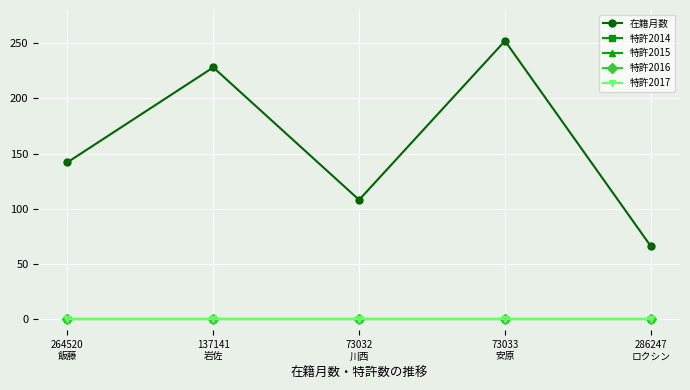

Reading left to right, list all the values displayed in this chart.

在籍月数: 264520
飯藤=142	137141
岩佐=228	73032
川西=108	73033
安原=252	286247
ロクシン=66
特許2014: 264520
飯藤=0	137141
岩佐=0	73032
川西=0	73033
安原=0	286247
ロクシン=0
特許2015: 264520
飯藤=0	137141
岩佐=0	73032
川西=0	73033
安原=0	286247
ロクシン=0
特許2016: 264520
飯藤=0	137141
岩佐=0	73032
川西=0	73033
安原=0	286247
ロクシン=0
特許2017: 264520
飯藤=0	137141
岩佐=0	73032
川西=0	73033
安原=0	286247
ロクシン=0